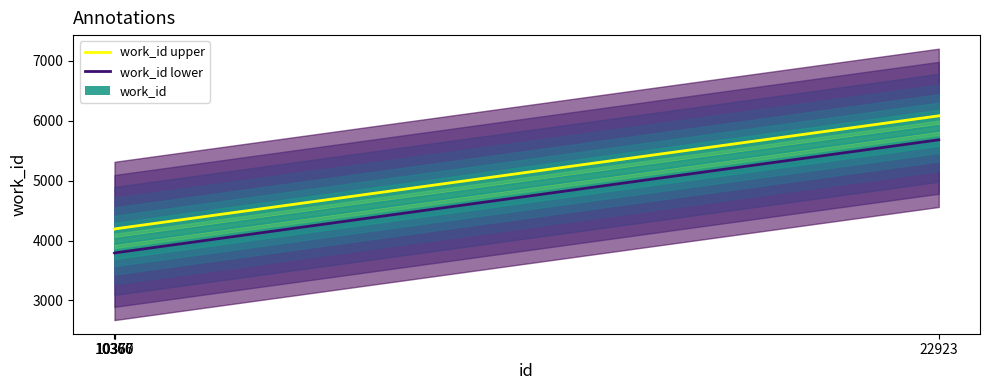

At which label does work_id lower first exceed 3794?

22923